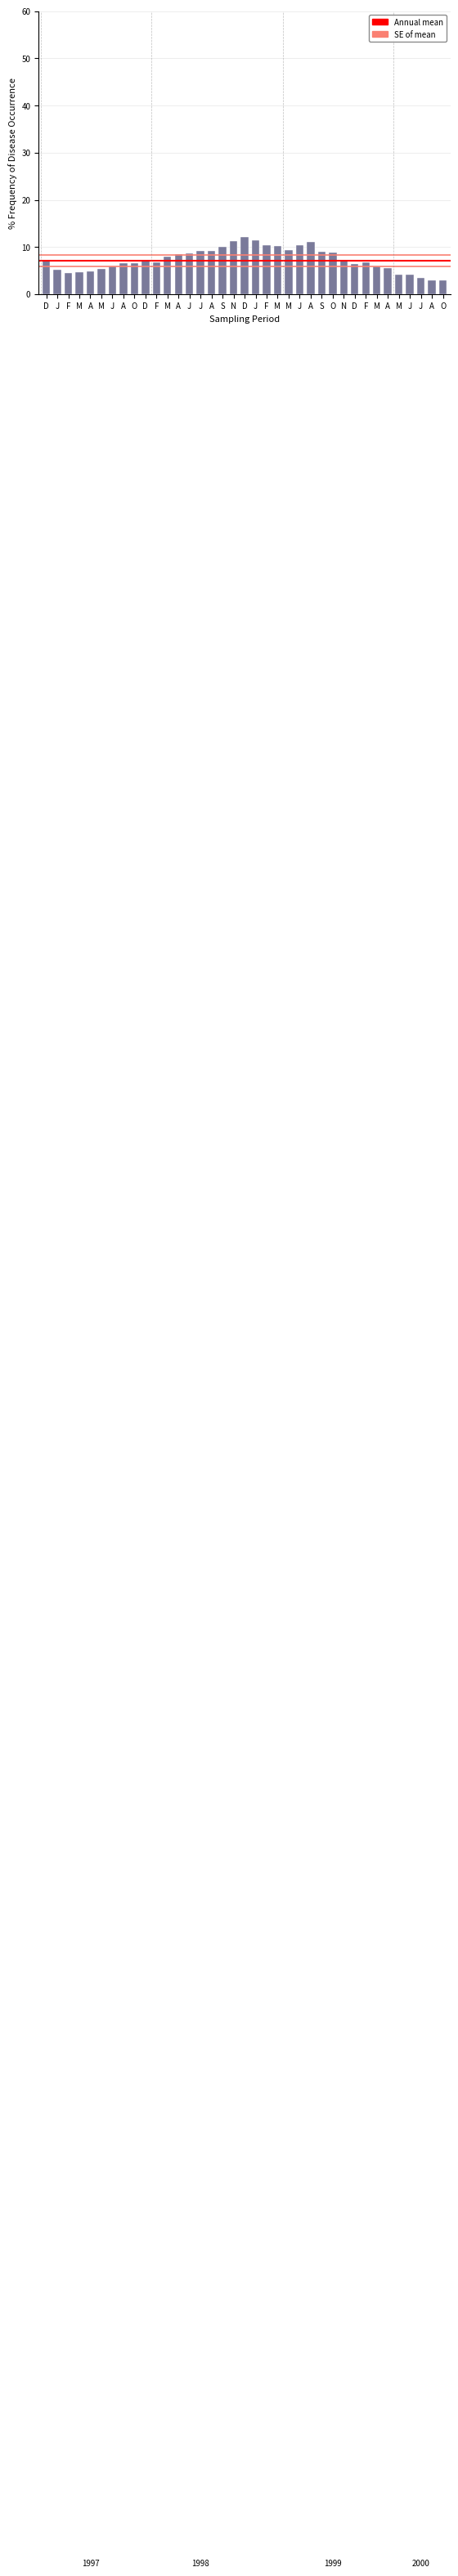

How many bars are there in total?

37